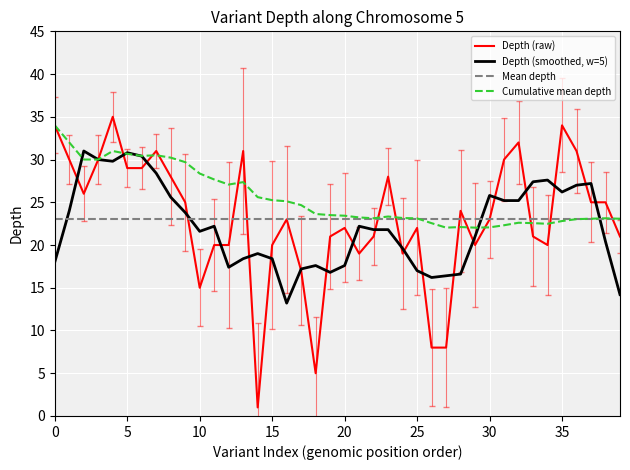

Which series has the largest range (max minus min)?

Depth (raw)